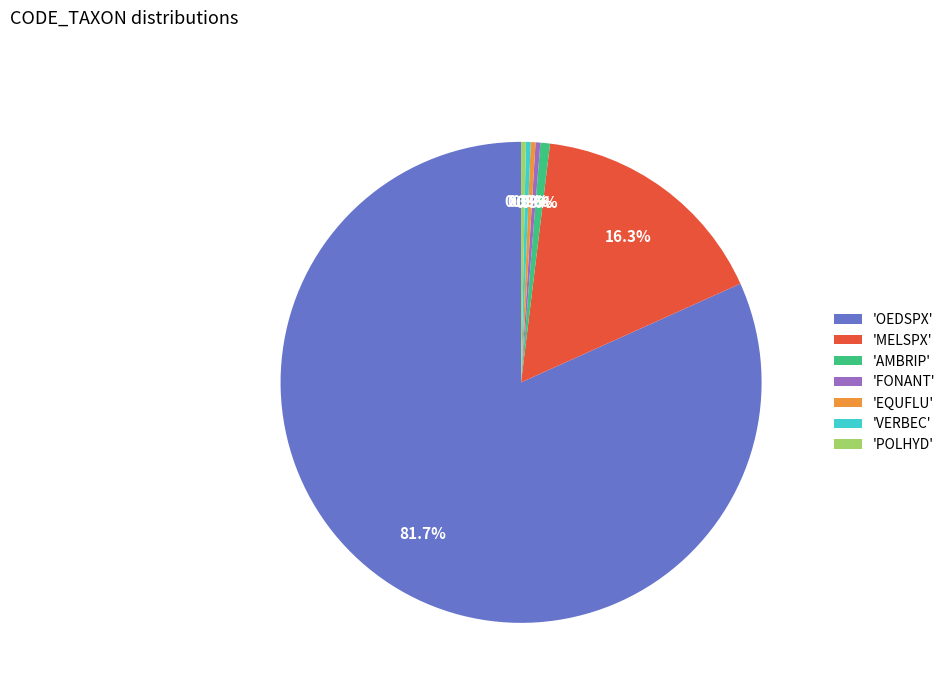

Which category accounts for the majority?

'OEDSPX'